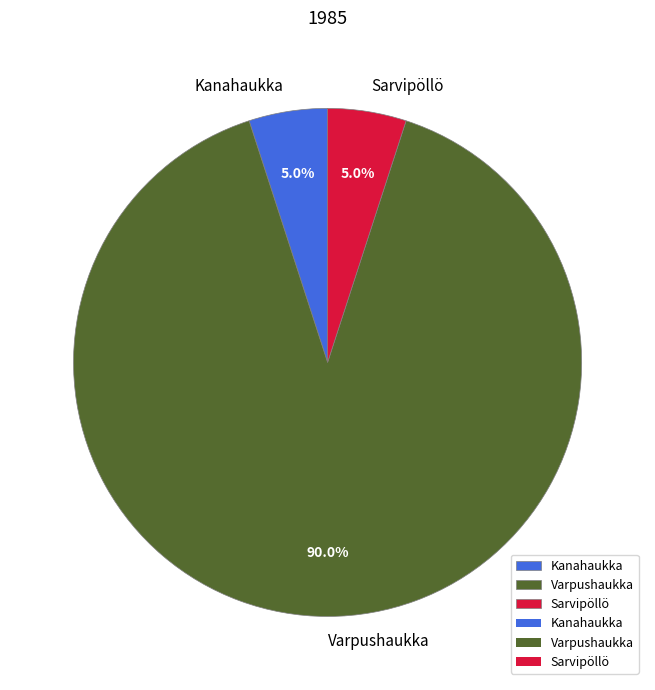

To the nearest percent, what is the average slice percentage?

33%